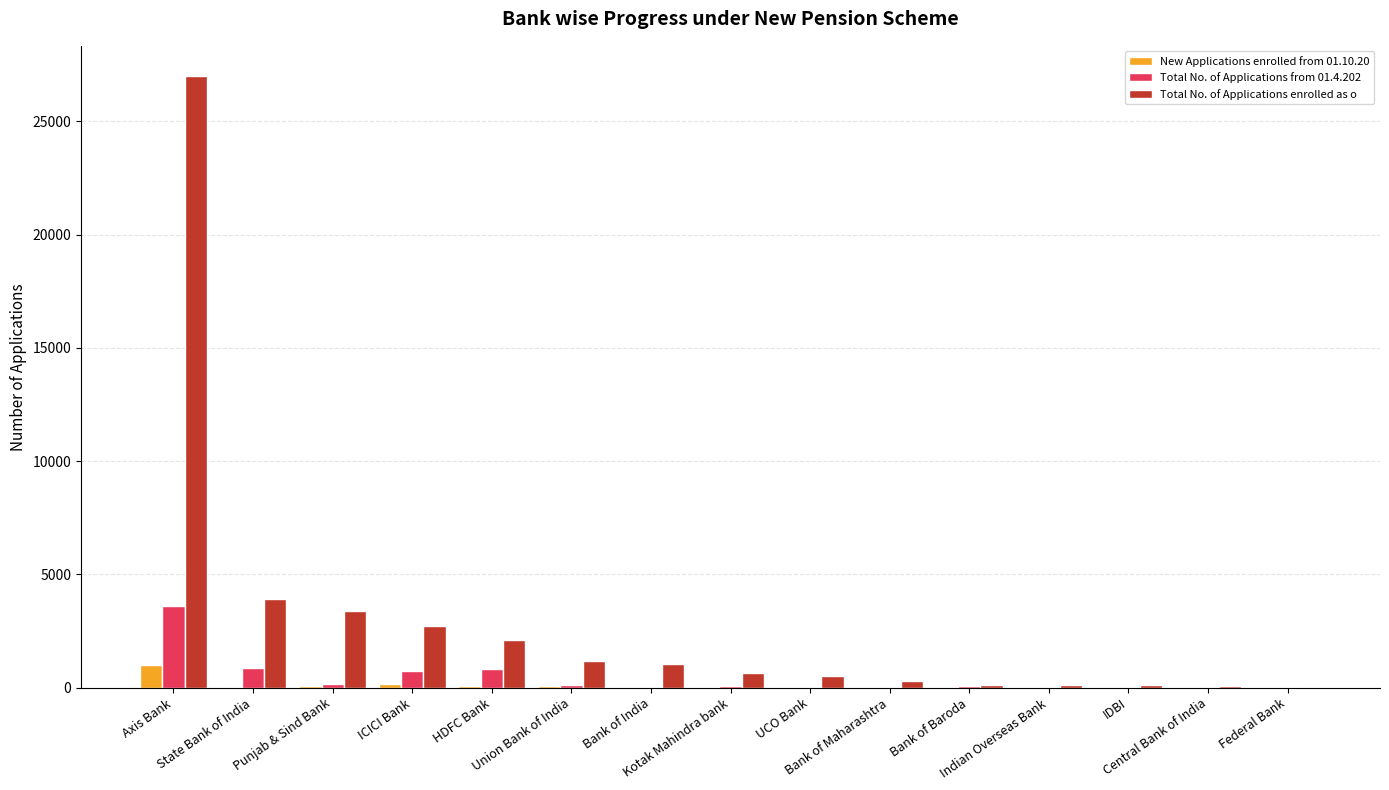

How many distinct data groups are displayed?

3